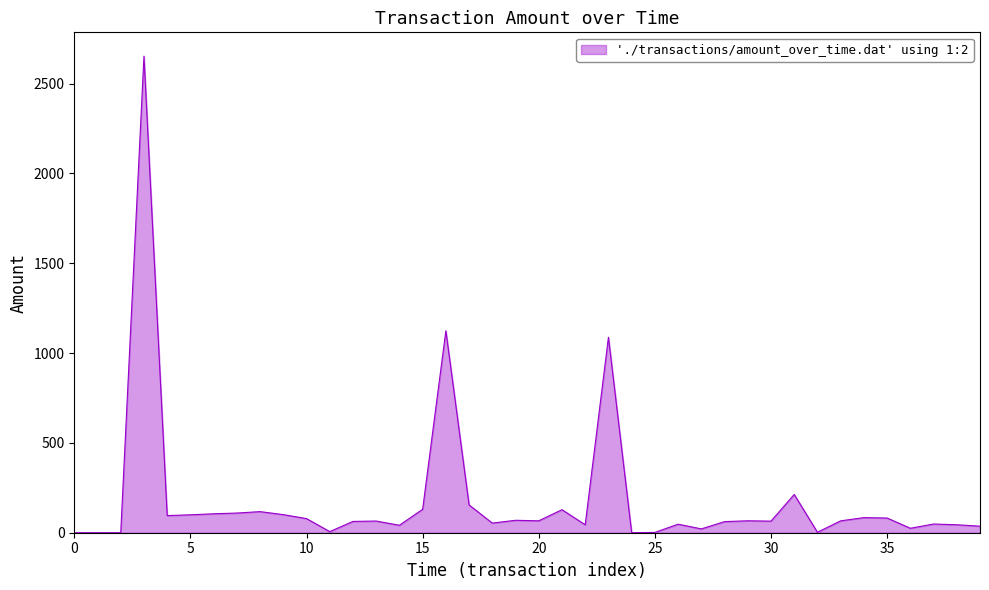

What is the average value?

181.5